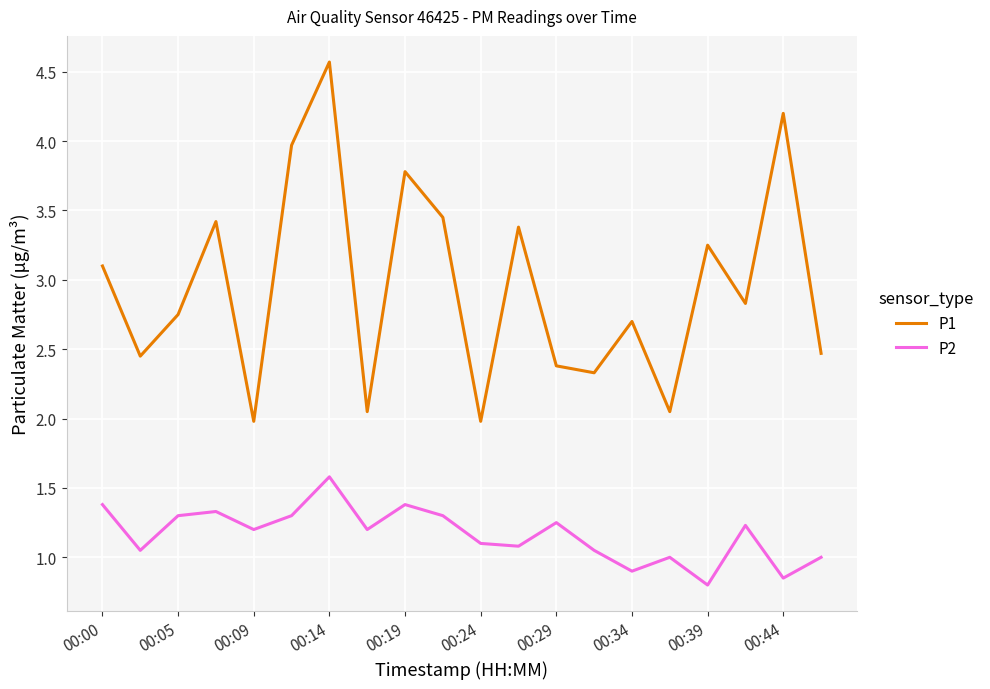

What is the difference between the maximum and minimum values in the P1 series?

2.6